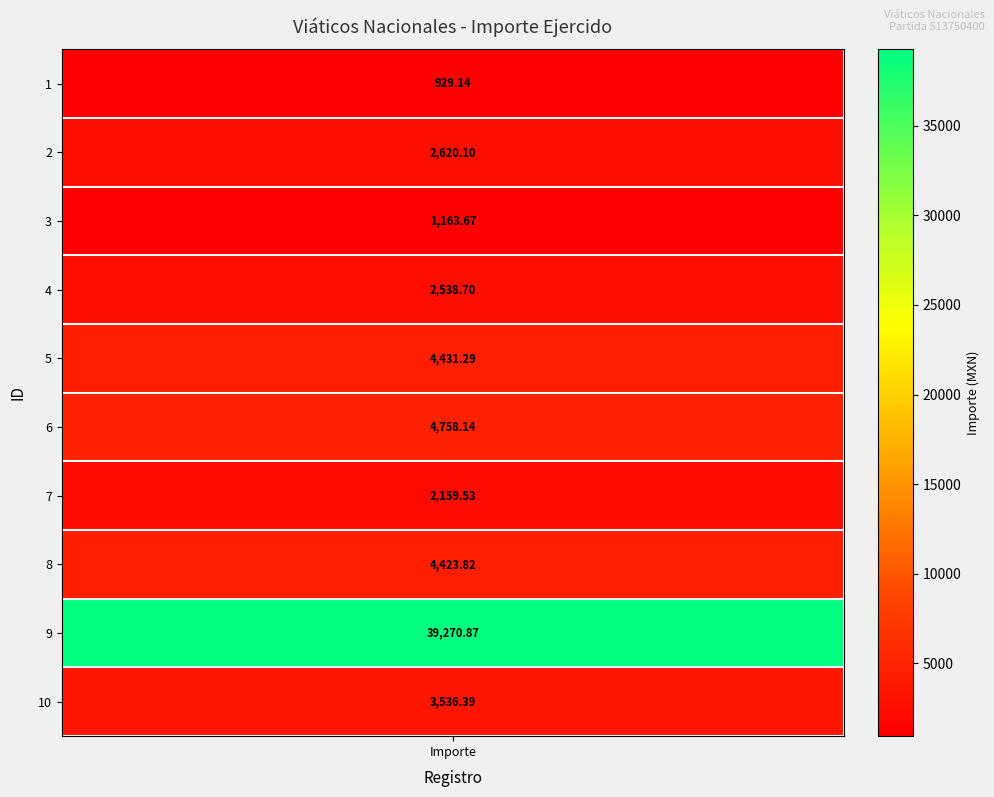

True or false: the data shows 1298.8 at 1.

False